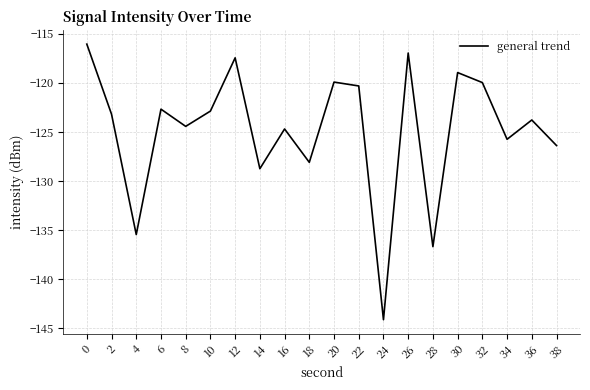

What is the change in value from 24 to 32?

+24.1